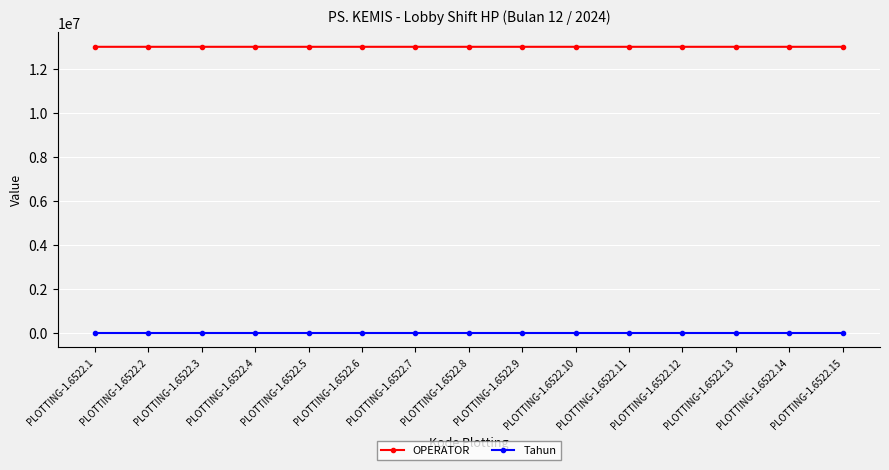

What is the highest value of the Tahun series?

2024